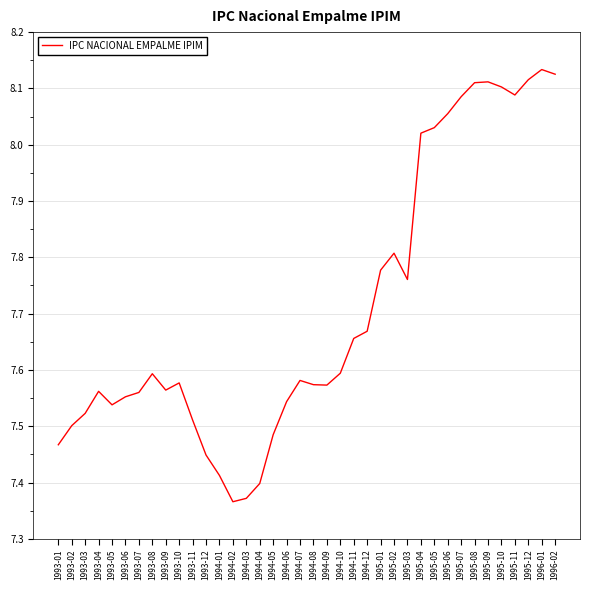

Between 1993-06 and 1996-01, which is larger?

1996-01